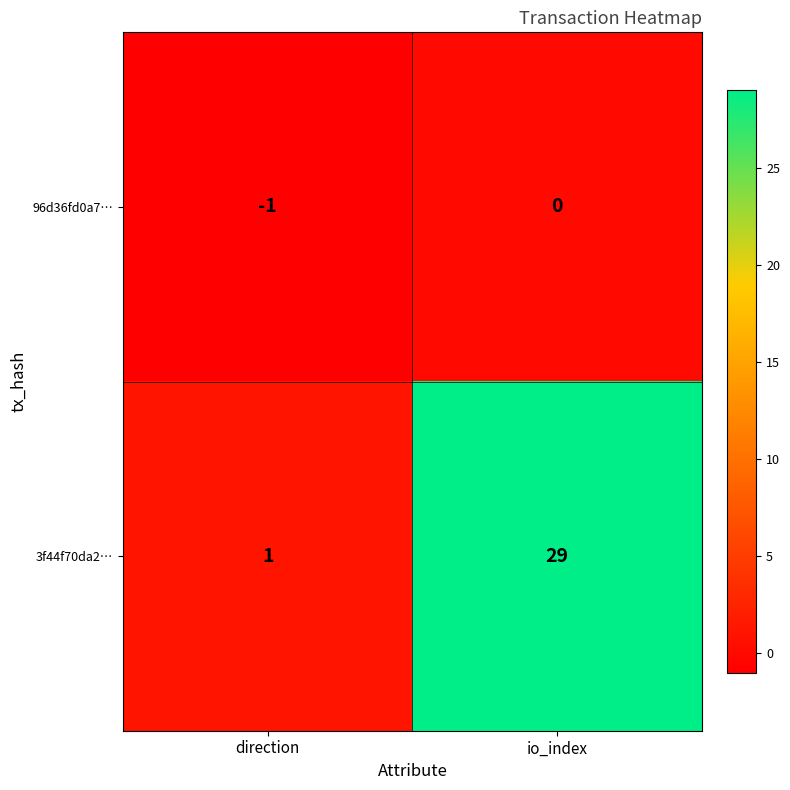

How many categories are shown in the chart?

2